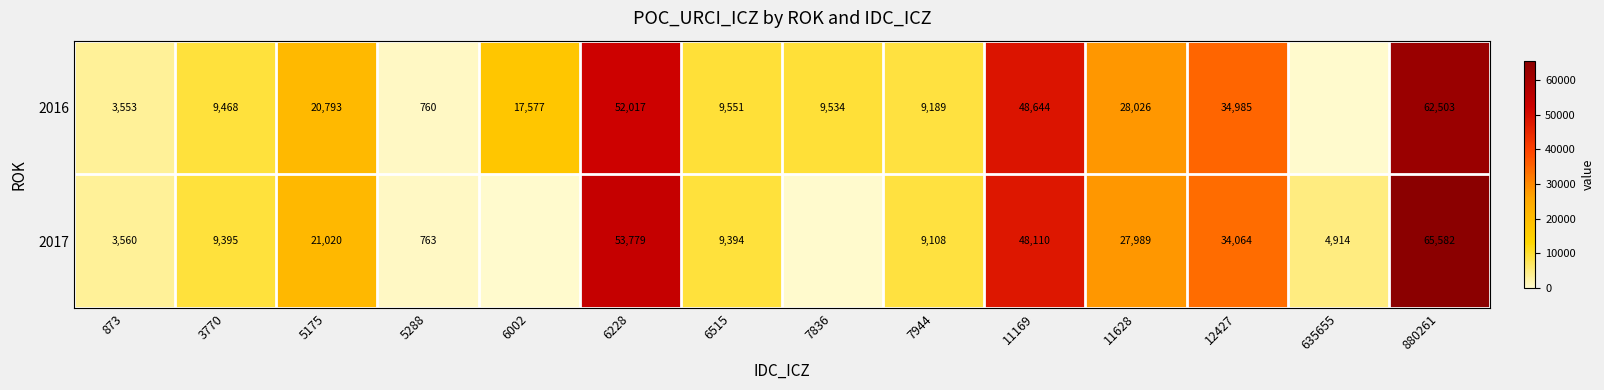

At which category does the chart reach its minimum across all series?

635655